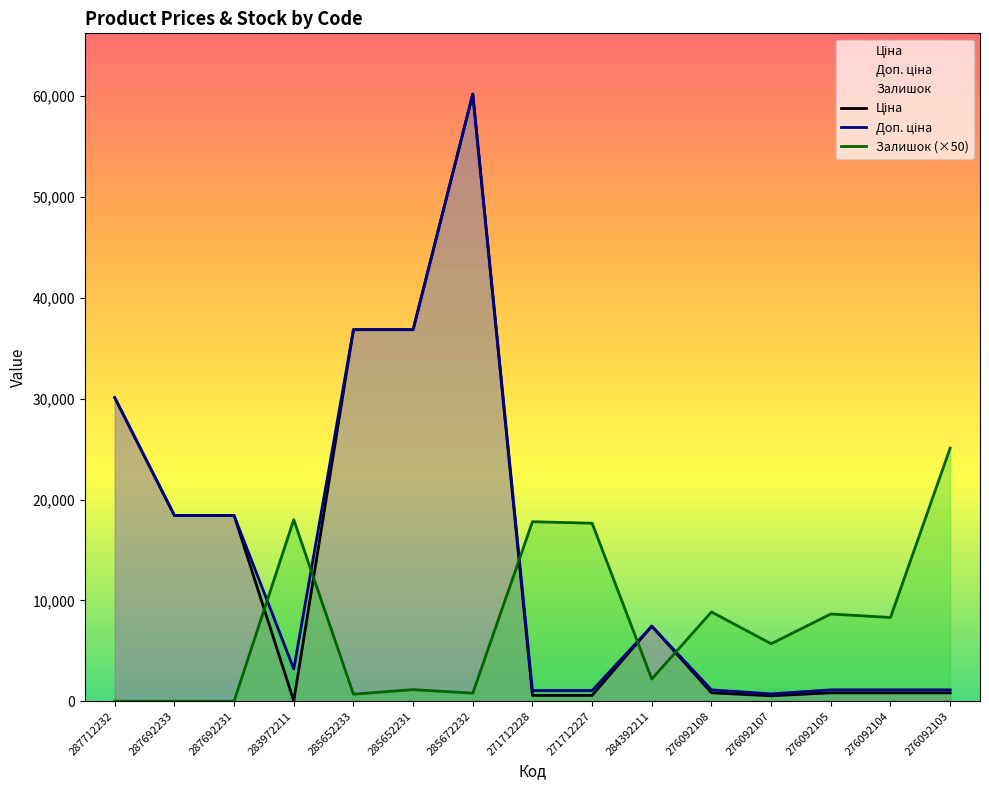

Reading left to right, what are all the values shown in this chart?

Ціна: 287712232=30102.8	287692233=18420.9	287692231=18420.9	283972211=32.0	285652233=36841.8	285652231=36841.8	285672232=60205.6	271712228=578.1	271712227=578.1	284392211=7444.6	276092108=831.5	276092107=540.5	276092105=831.5	276092104=831.5	276092103=831.5
Доп. ціна: 287712232=30102.8	287692233=18420.9	287692231=18420.9	283972211=3205.0	285652233=36841.8	285652231=36841.8	285672232=60205.6	271712228=1060.0	271712227=1060.0	284392211=7444.6	276092108=1126.7	276092107=732.0	276092105=1126.7	276092104=1126.7	276092103=1126.7
Залишок: 287712232=0.0	287692233=0.0	287692231=0.0	283972211=18000.0	285652233=700.0	285652231=1150.0	285672232=800.0	271712228=17800.0	271712227=17650.0	284392211=2200.0	276092108=8850.0	276092107=5700.0	276092105=8650.0	276092104=8300.0	276092103=25100.0